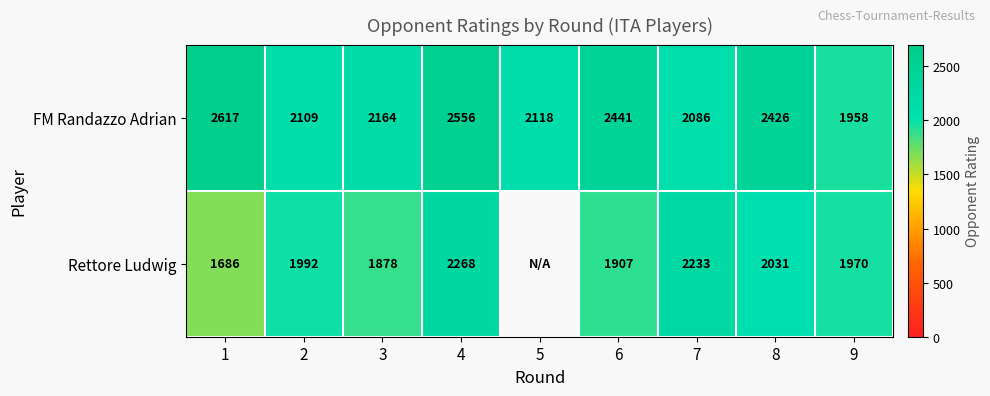

What is the difference between the second highest and minimum values in the FM Randazzo Adrian series?

598